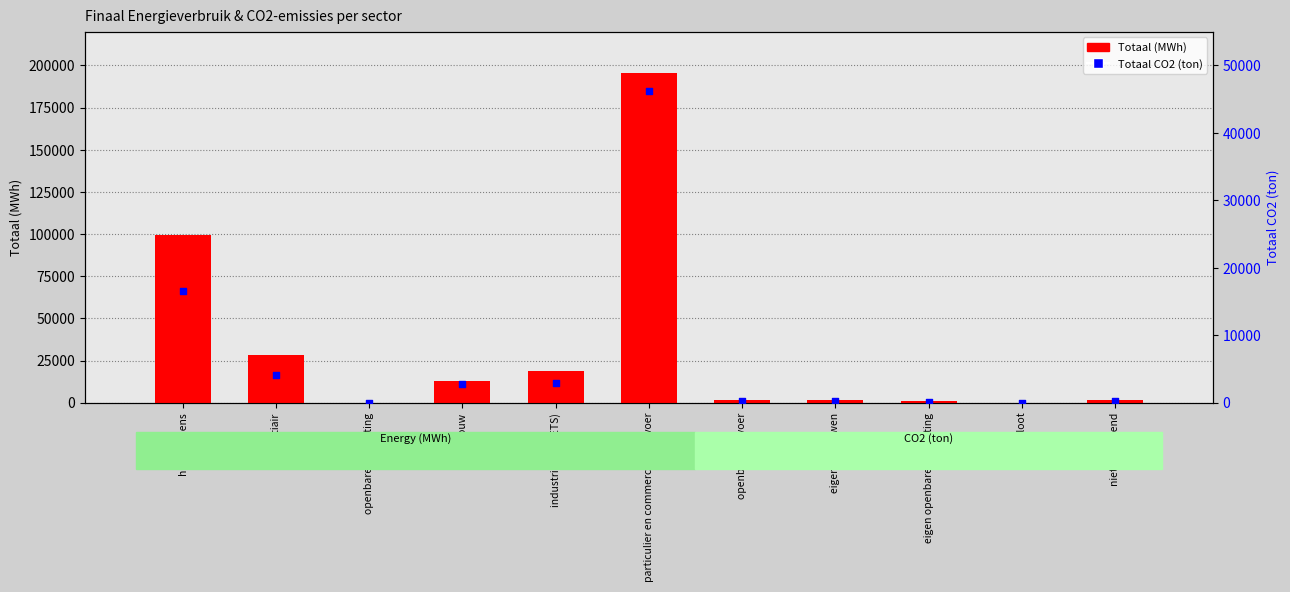

What is the total value across all series at openbaar vervoer?

1643.7